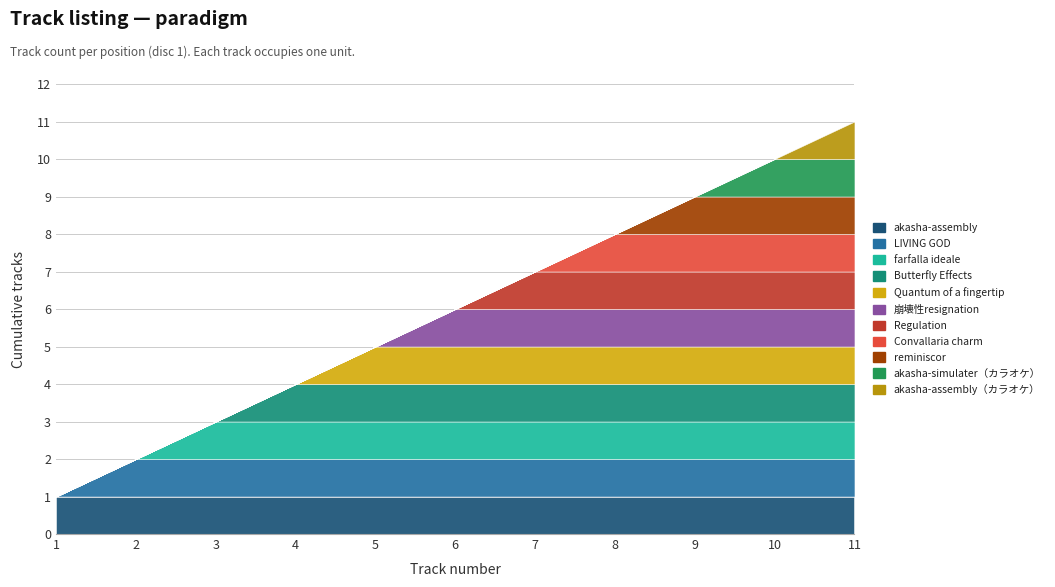

What is the average value?

6